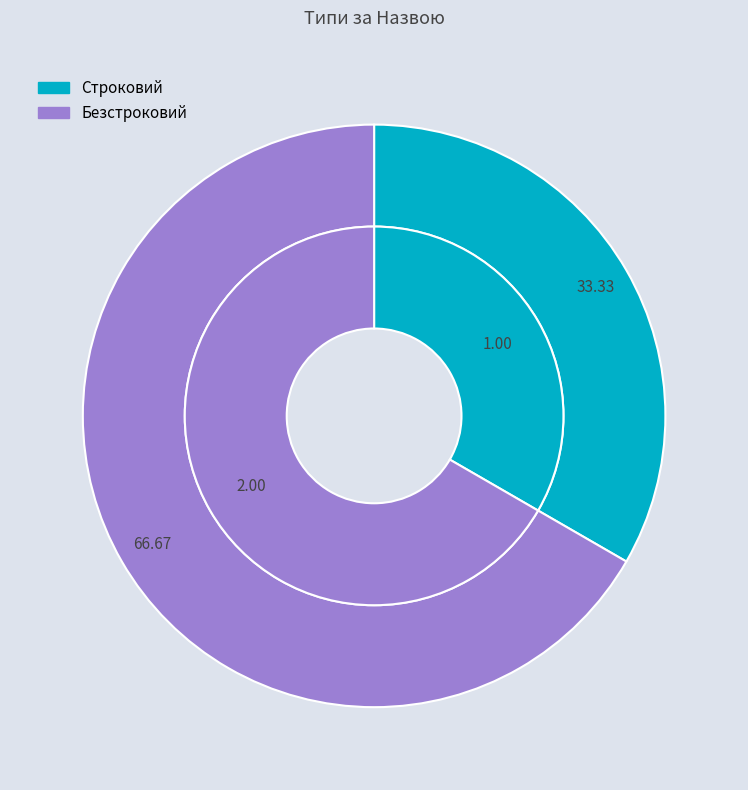

To the nearest percent, what is the combined percentage of Строковий and Безстроковий?

100%